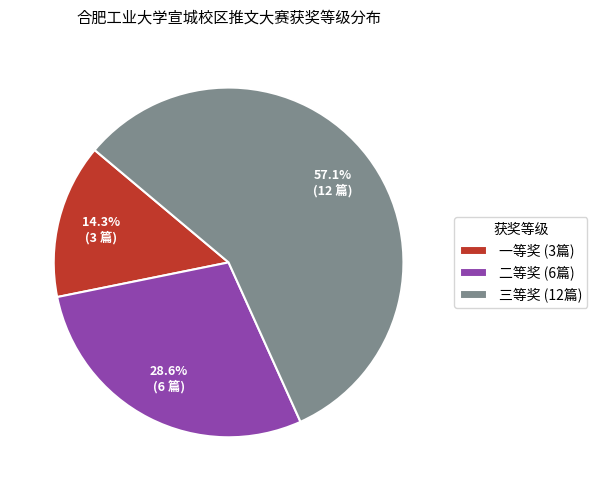

Is it true that 三等奖 is 69% of the pie?

False